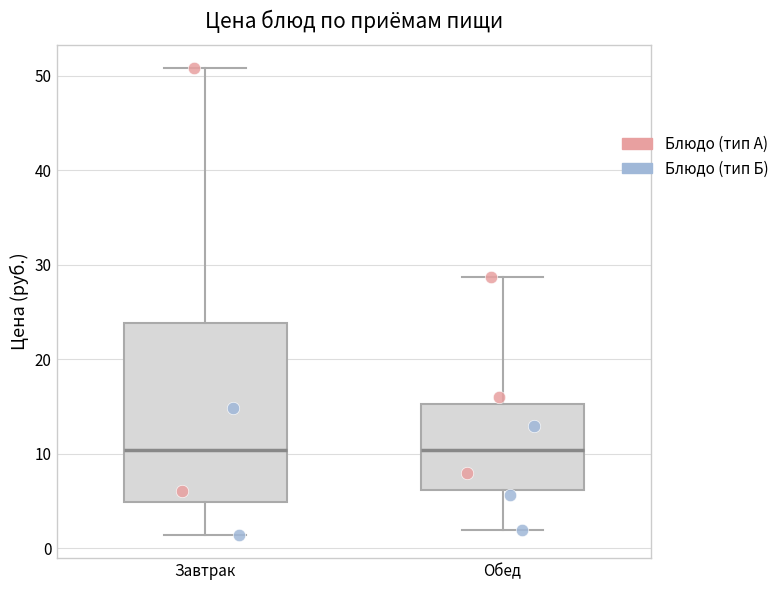

Where is the lower edge of the box for Обед on the y-axis? The values are not printed on the chart, so give them approximately, as read against the axis.

6